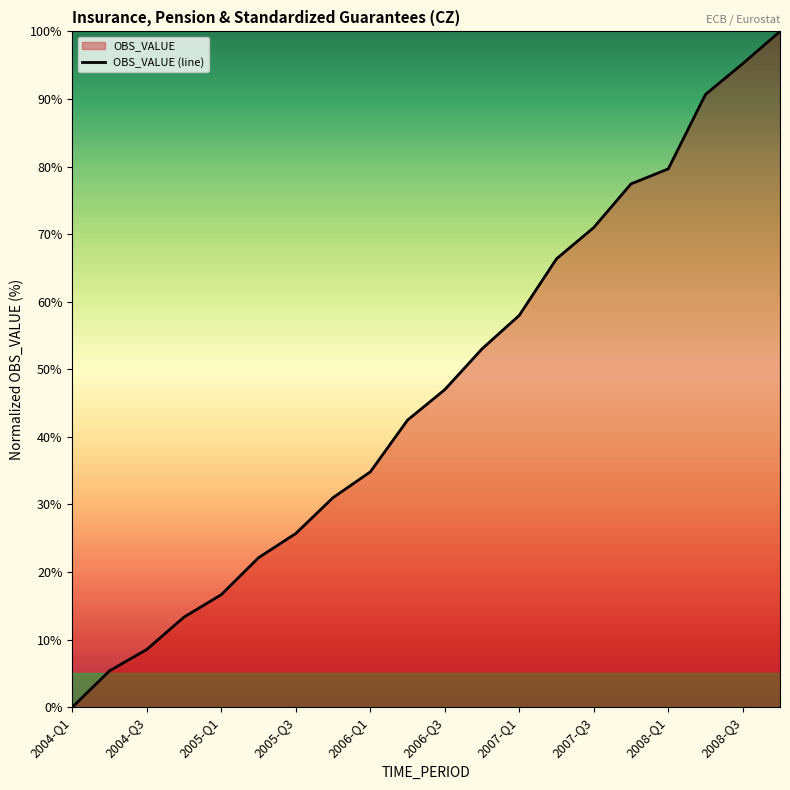

The value at 2007-Q3 is 45.9. True or false?

False